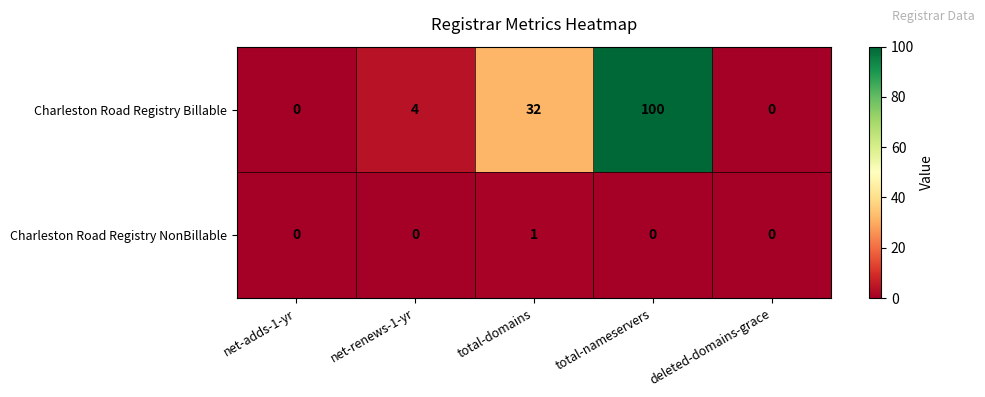

Rank the series by their maximum value, from lowest to highest.

Charleston Road Registry NonBillable, Charleston Road Registry Billable